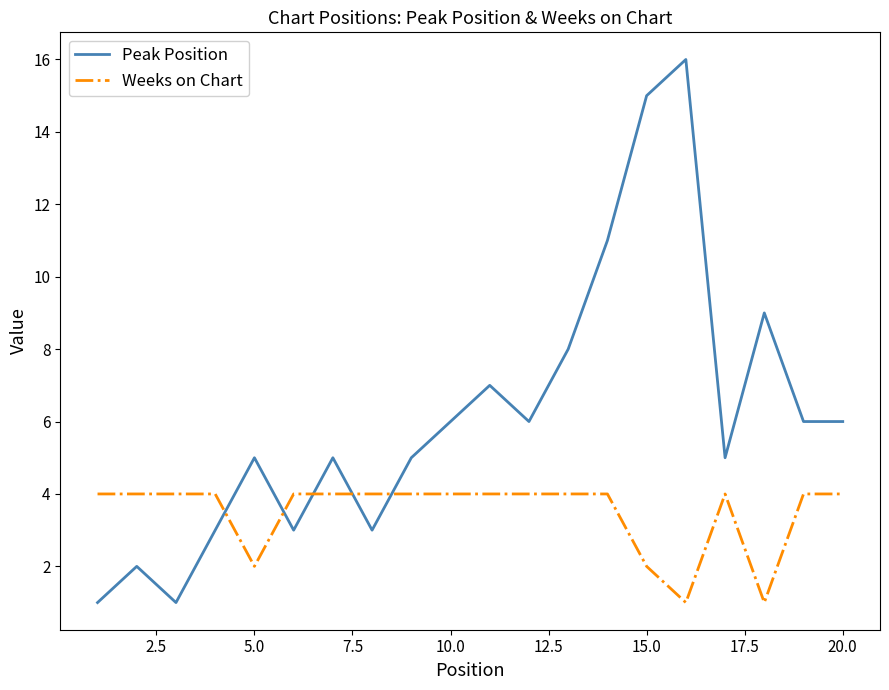

How many lines are shown in the chart?

2